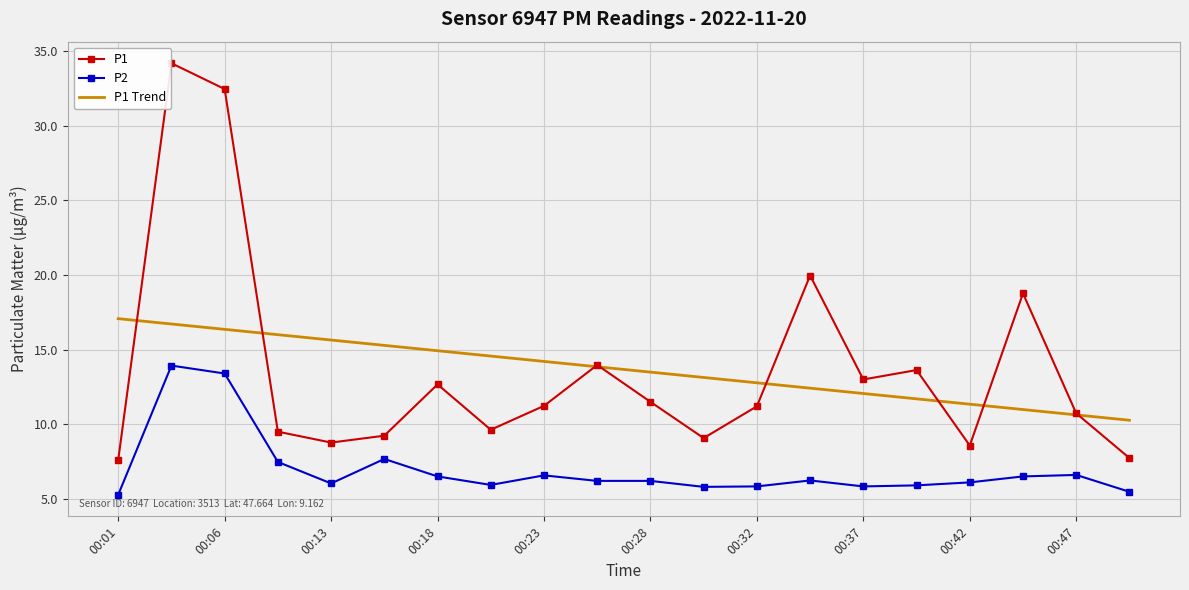

Count the number of data series in this chart.

3